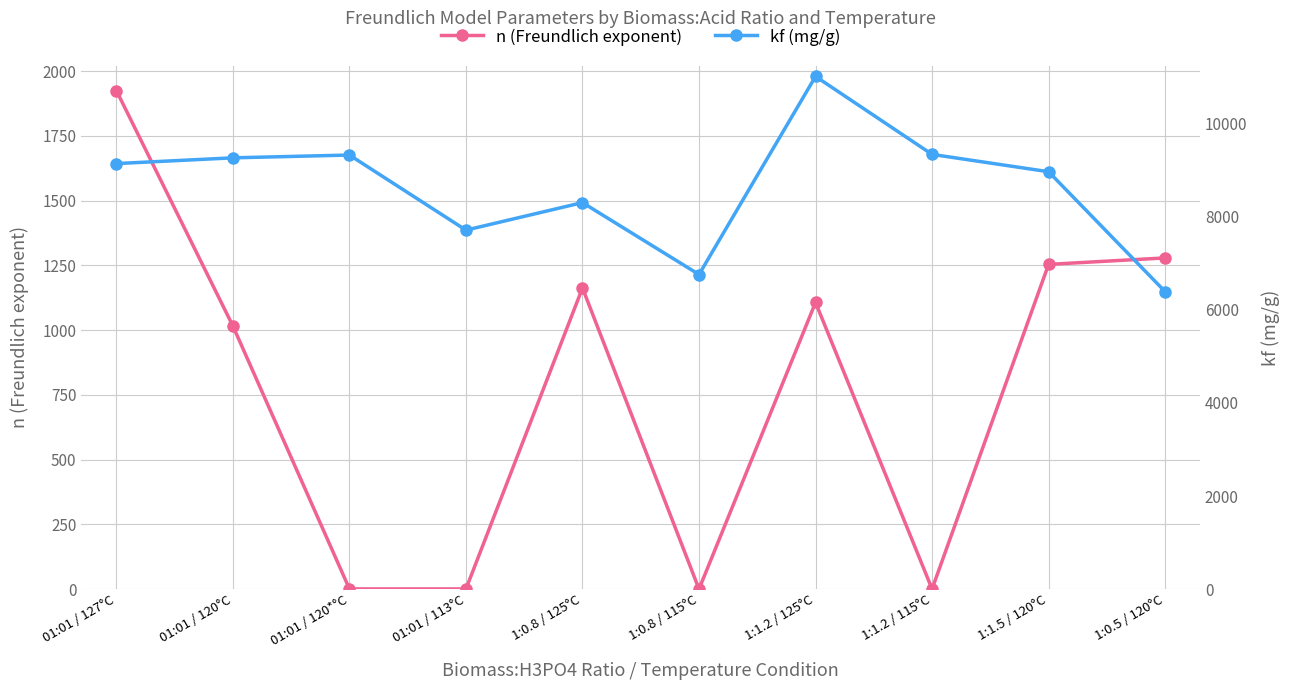

True or false: kf (mg/g) has more than 0 interior local peaks.

True